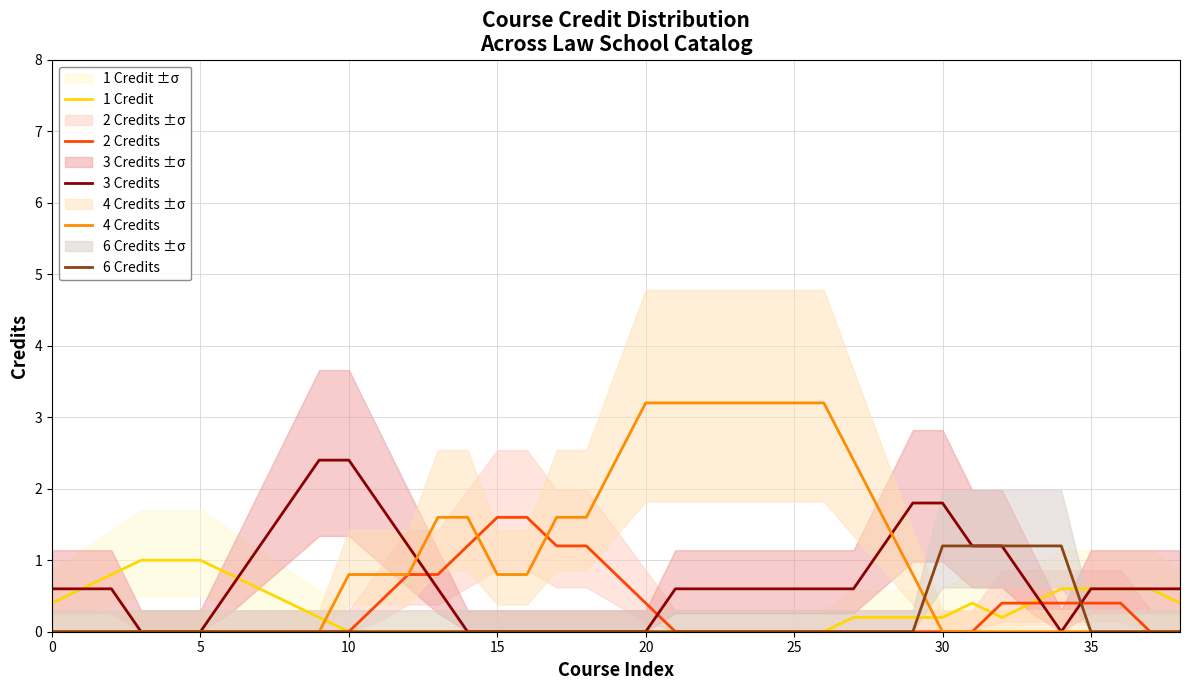

What is the sum of all 3 Credits values?

28.2